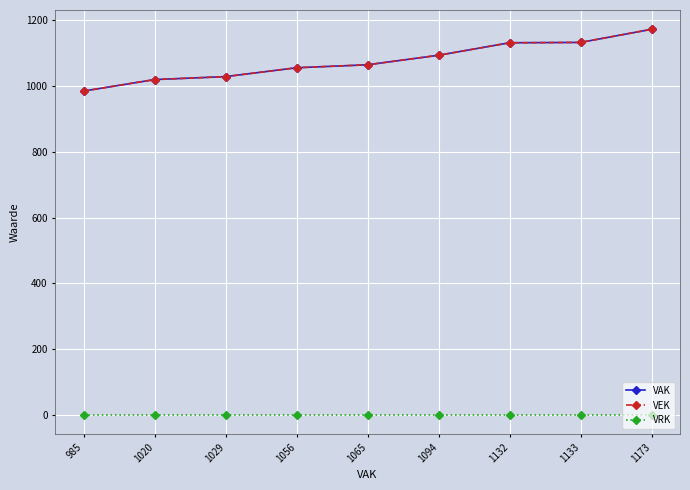

Reading left to right, list all the values displayed in this chart.

VAK: 985=985	1020=1020	1029=1029	1056=1056	1065=1065	1094=1094	1132=1132	1133=1133	1173=1173
VEK: 985=985	1020=1020	1029=1029	1056=1056	1065=1065	1094=1094	1132=1132	1133=1133	1173=1173
VRK: 985=0	1020=0	1029=0	1056=0	1065=0	1094=0	1132=0	1133=0	1173=0